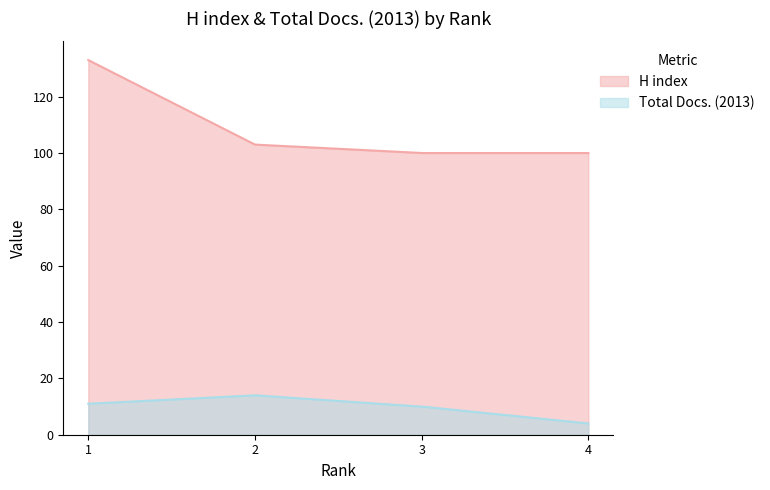

Which has a higher value, 3 or 2?

2